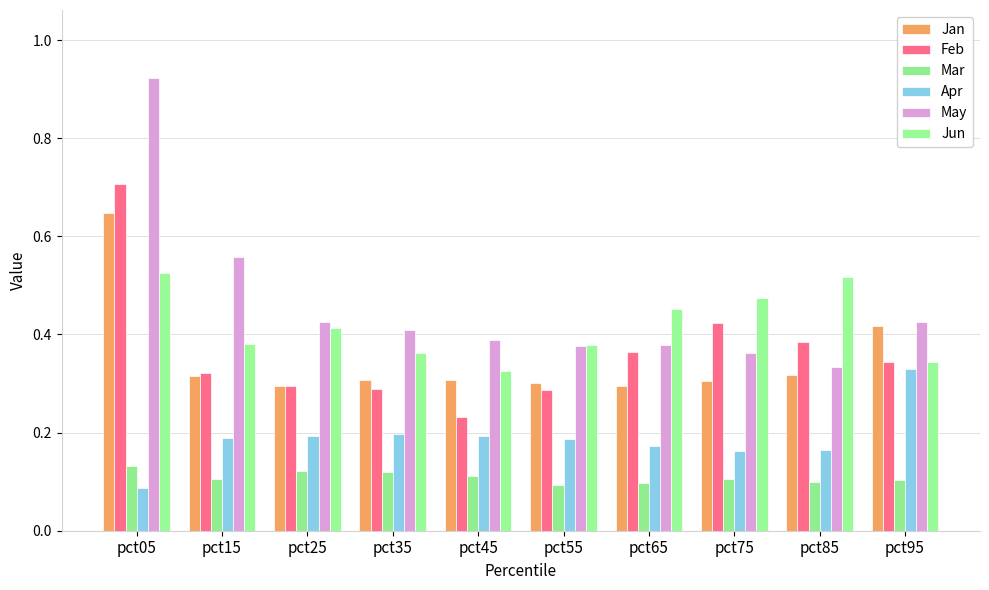

How many data points does each series have?

10